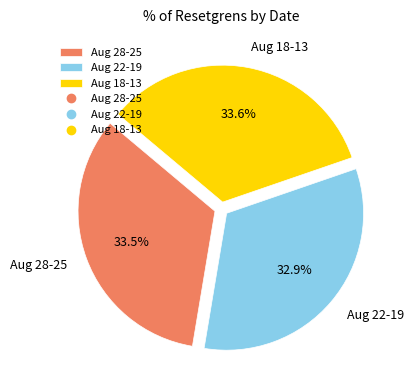

Does Aug 28-25 represent more than half of the total?

No